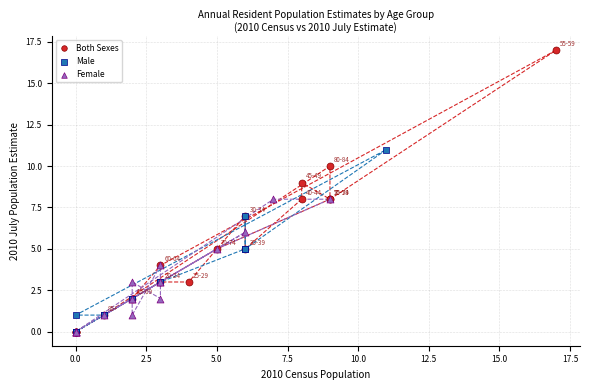

What are all the series names shown in the legend?

Both Sexes, Male, Female